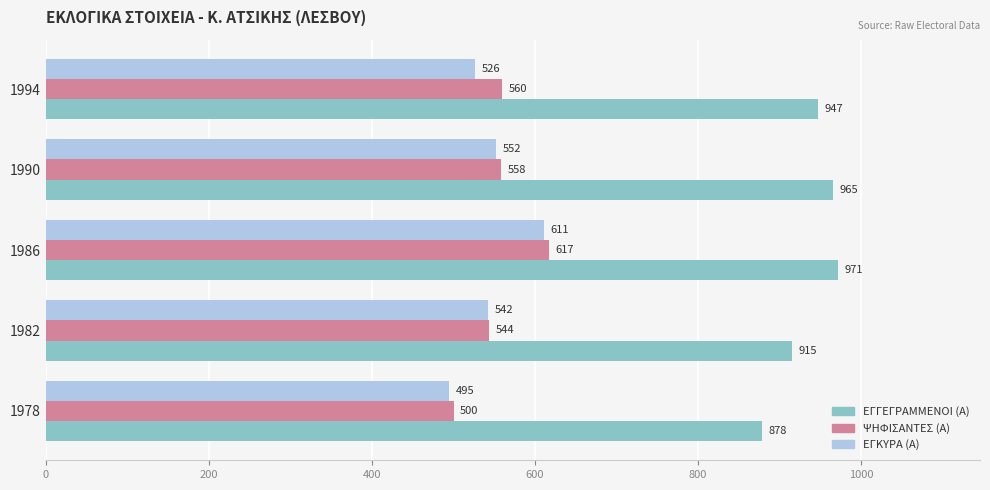

True or false: ΕΓΚΥΡΑ (Α) has a value of 552 at 1990.

True